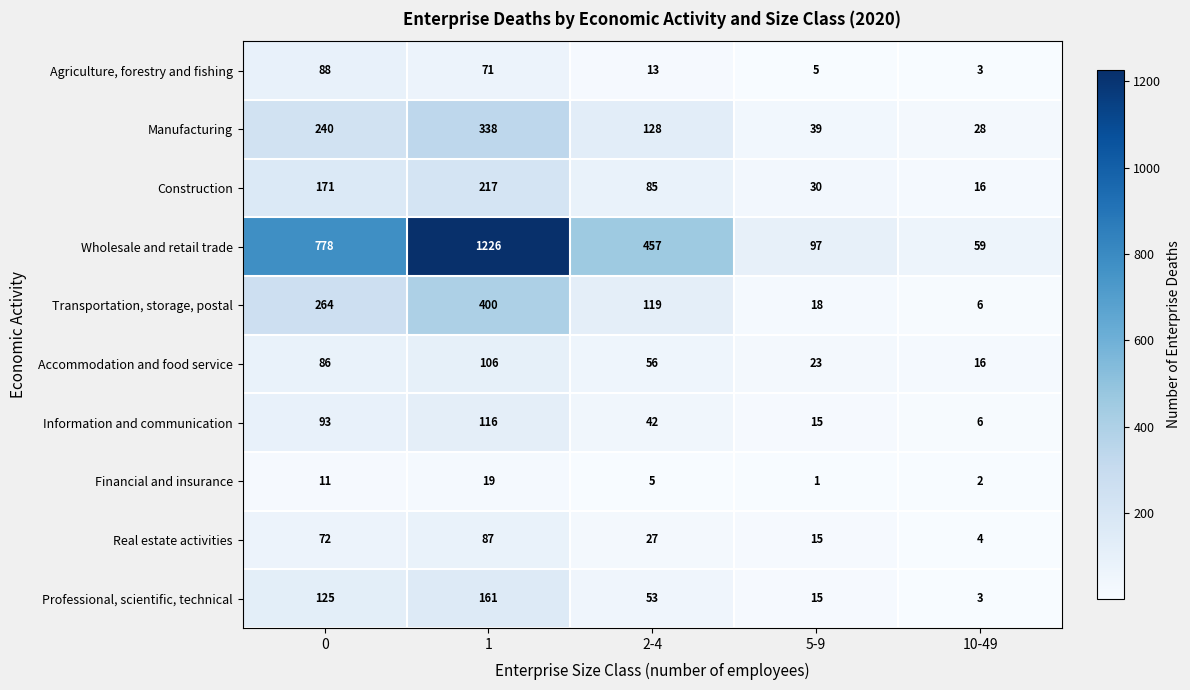

What is the sum of all Professional, scientific, technical values?

357